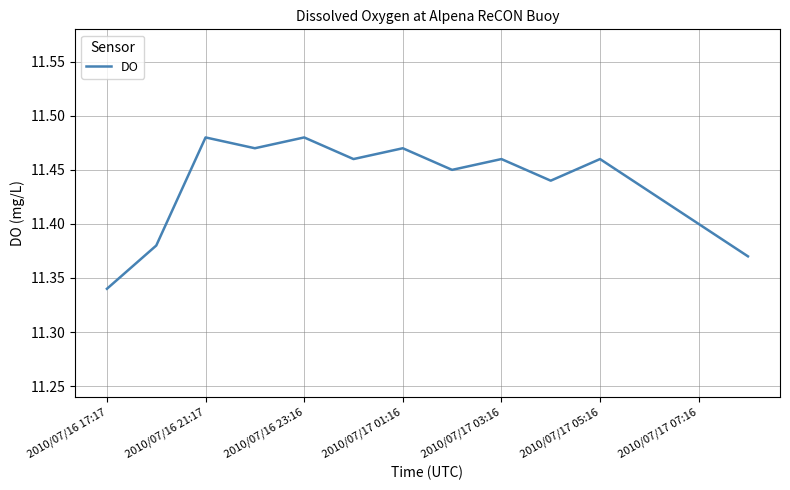

What is the average value?

11.4